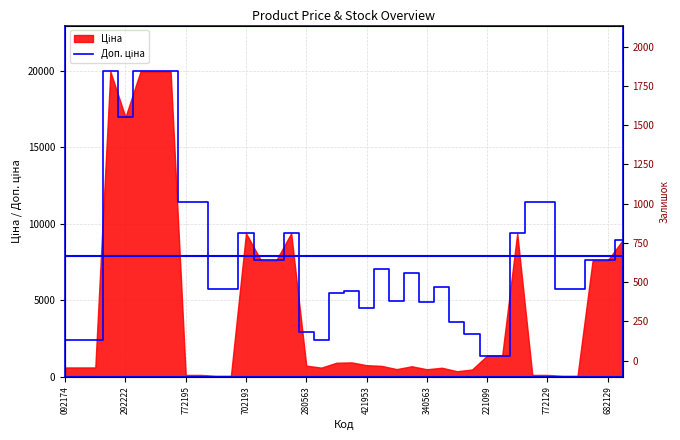

True or false: Залишок has more than 0 interior local peaks.

True